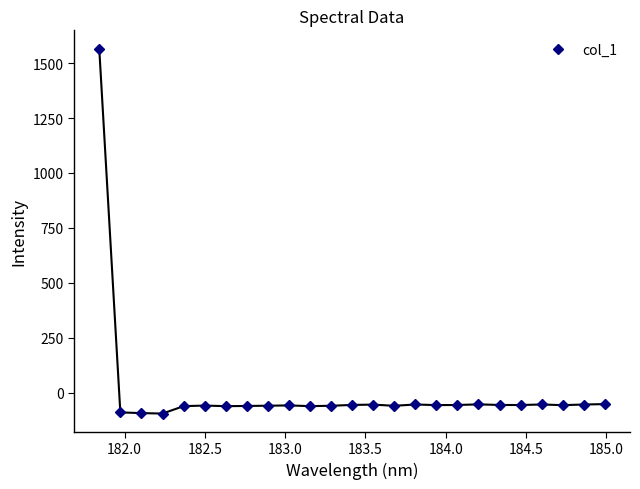

True or false: the data has more than 2 interior local peaks.

True